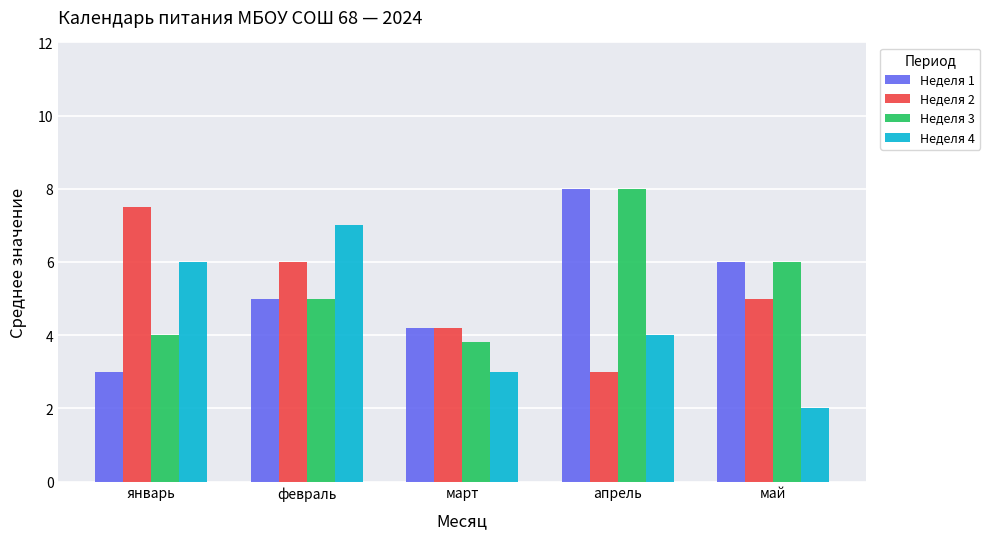

Rank the series at январь from highest to lowest value.

Неделя 2, Неделя 4, Неделя 3, Неделя 1